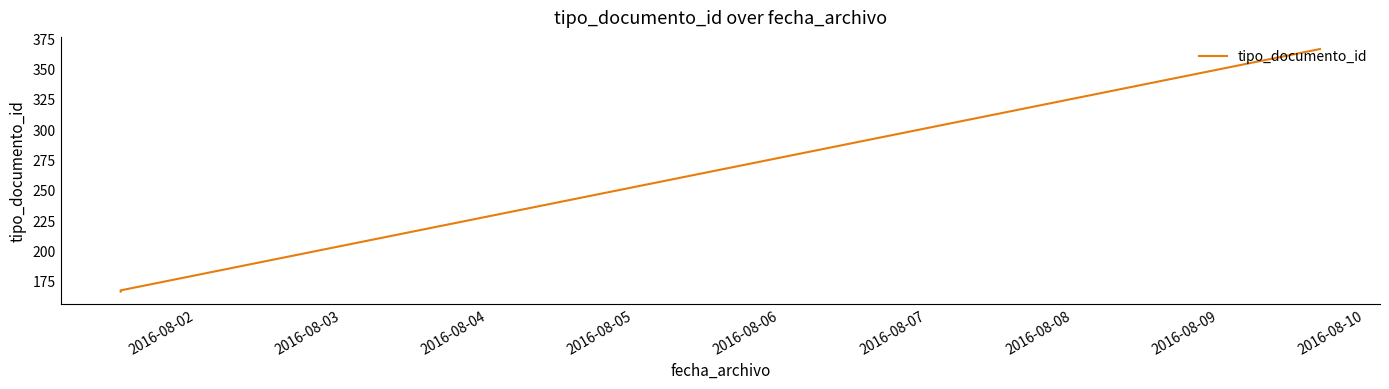

Reading left to right, what are all the values shown in this chart?

166	167	366